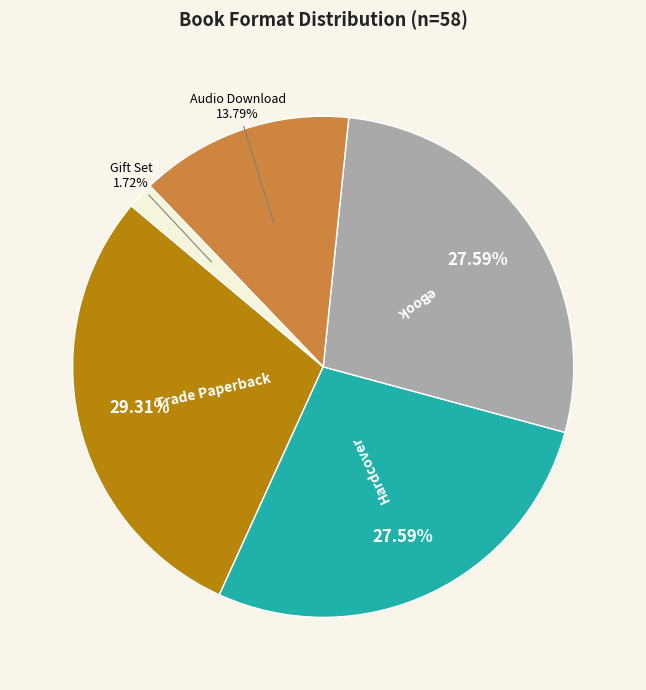

Does any single category account for the majority?

No